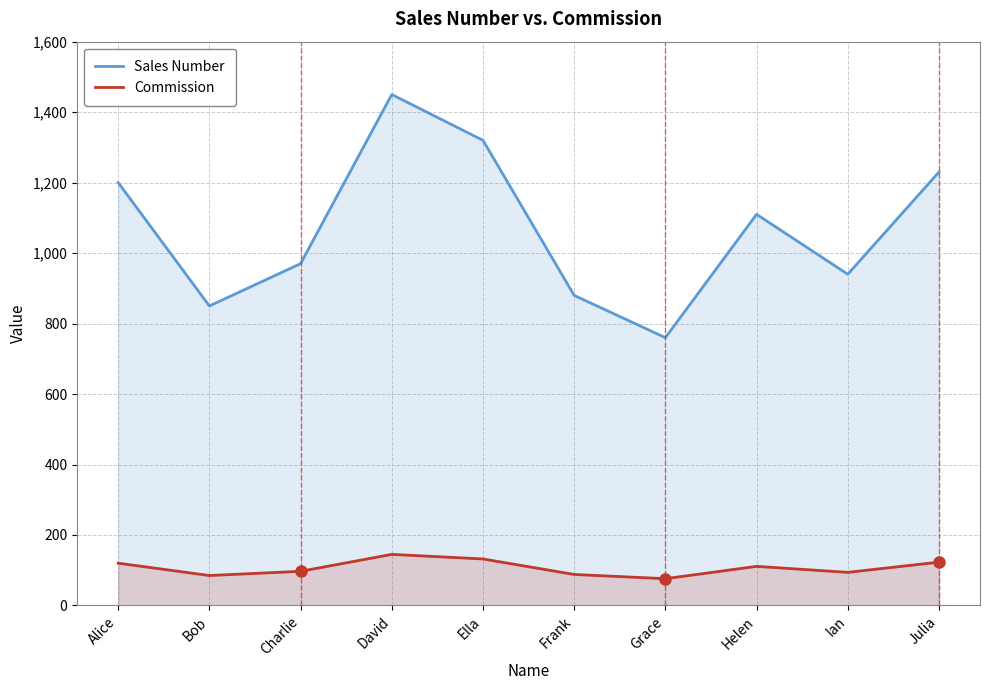

In Sales Number, how many points are lower than both neighbors (excluding endpoints)?

3